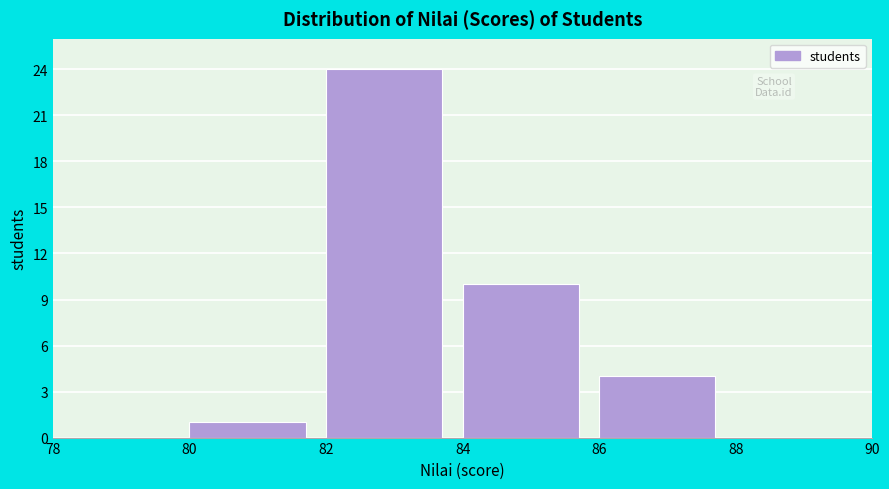

What is the height of the bar covering 84 to 86 on the x-axis? The values are not printed on the chart, so give them approximately, as read against the axis.

10